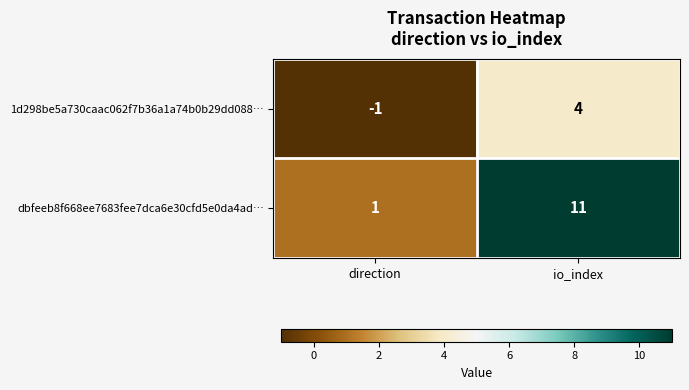

Which label corresponds to the smallest value in the chart?

direction